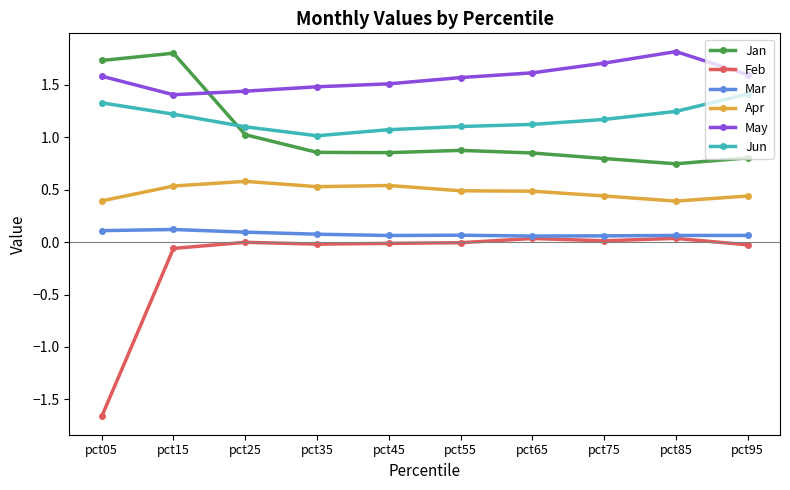

How many Apr values are between 0 and 1?

10